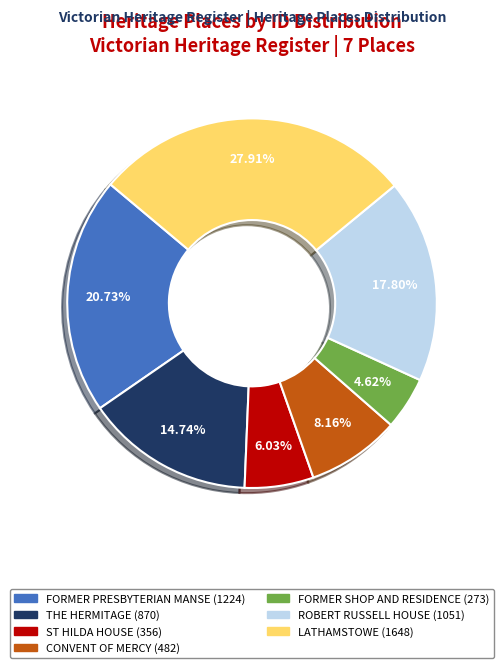

Is there a majority slice in this chart?

No